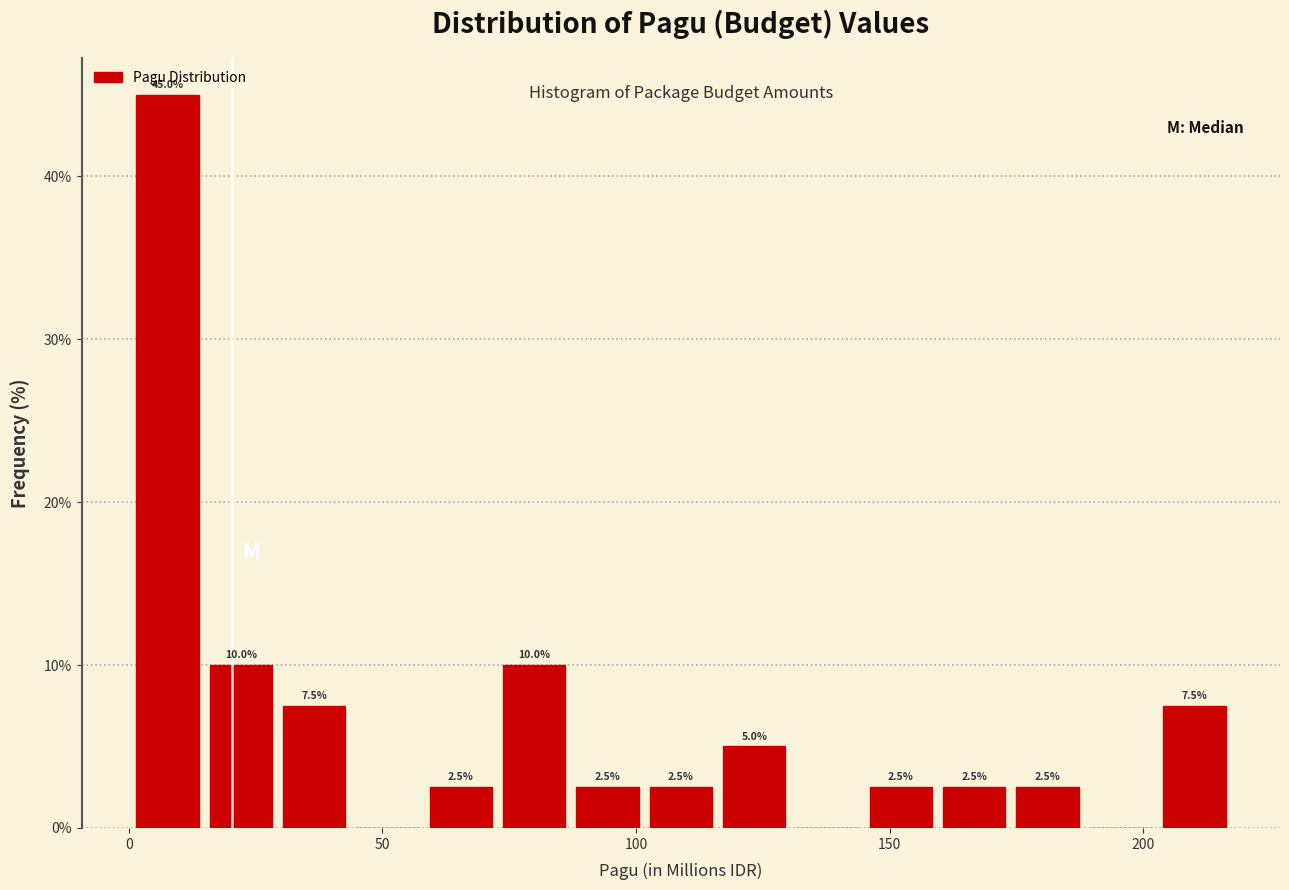

Read against the x-axis, roughly where is the centre of the tallest bar?

10